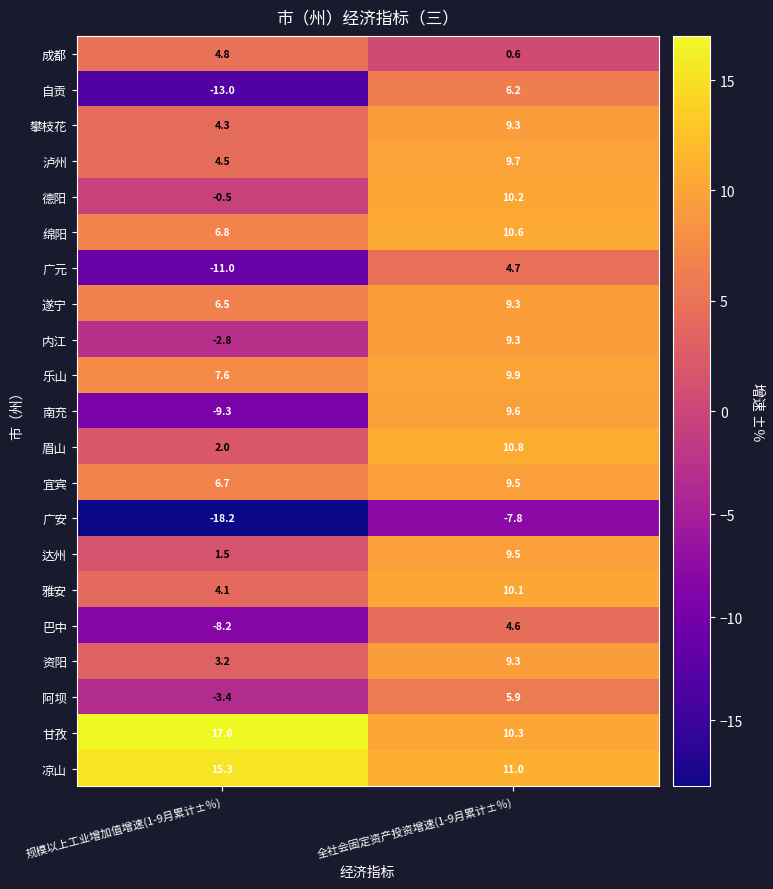

How many data points does each series have?

2